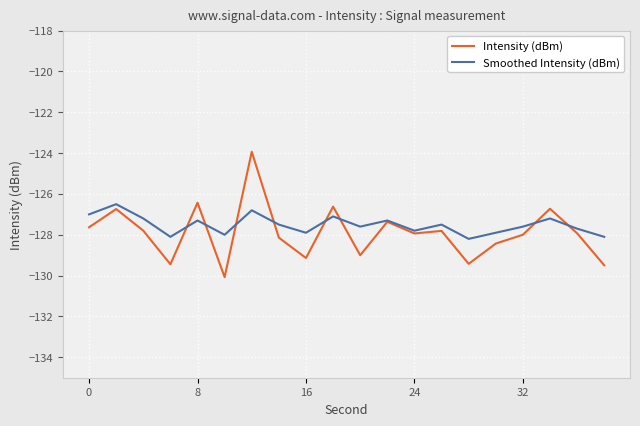

List the series in order of their peak value, lowest first.

Smoothed Intensity (dBm), Intensity (dBm)